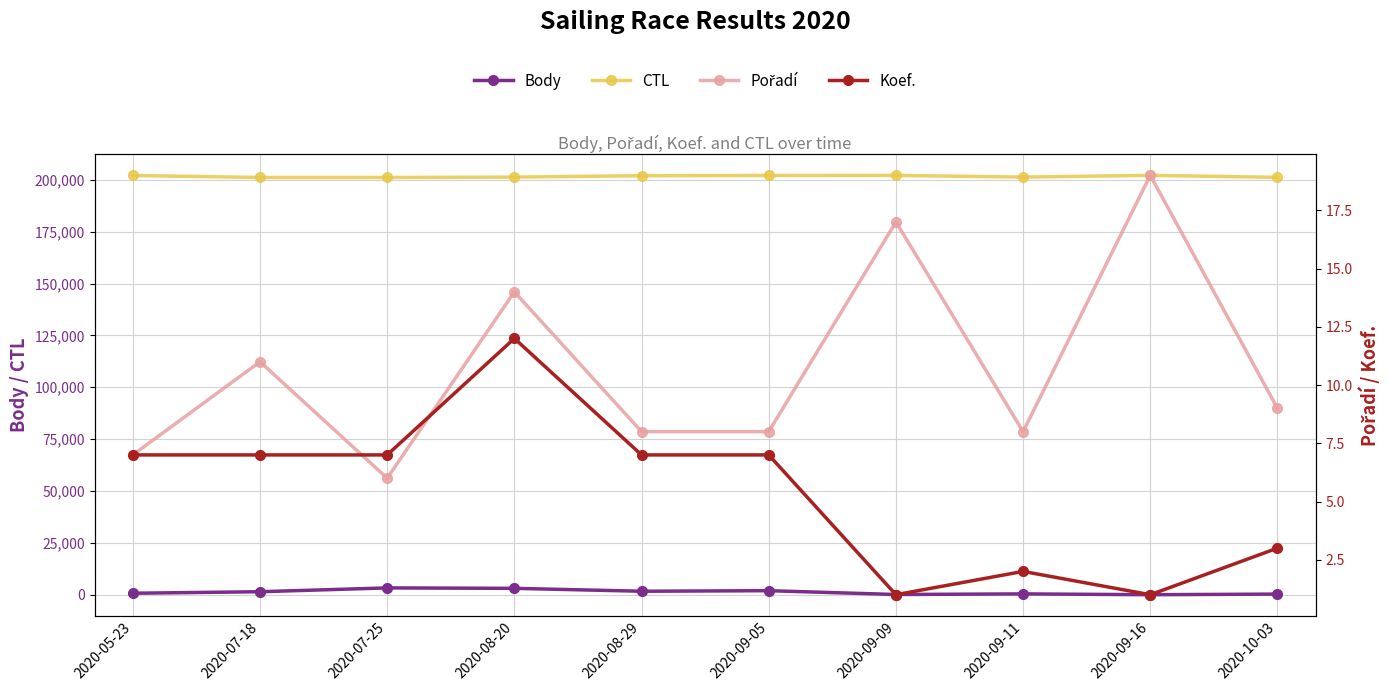

How many values in the CTL series are below 202003?

5